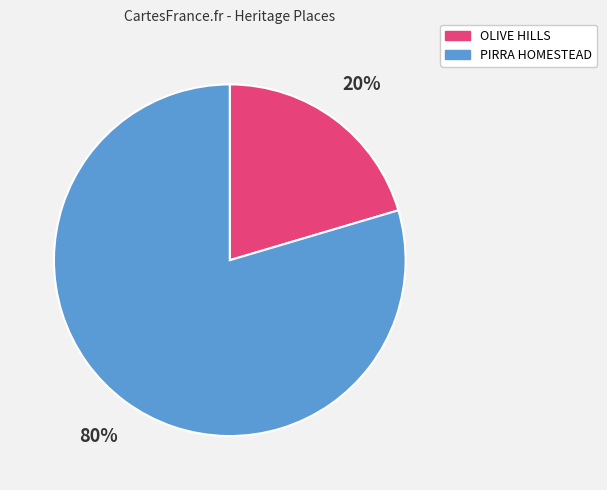

Between OLIVE HILLS and PIRRA HOMESTEAD, which is larger?

PIRRA HOMESTEAD